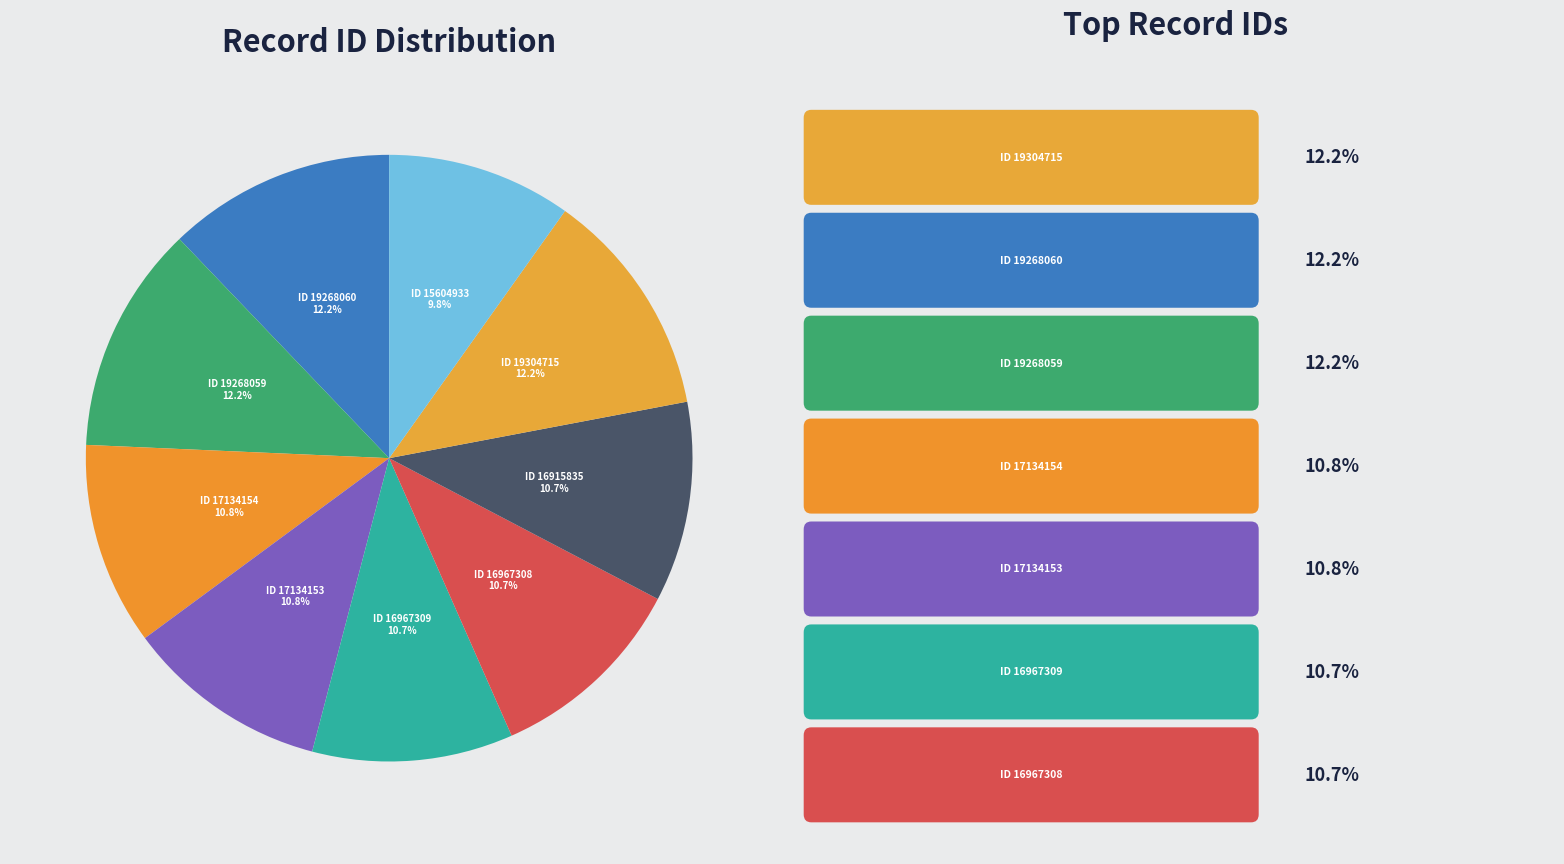

What portion of the pie excludes ID 17134153?

89.2%